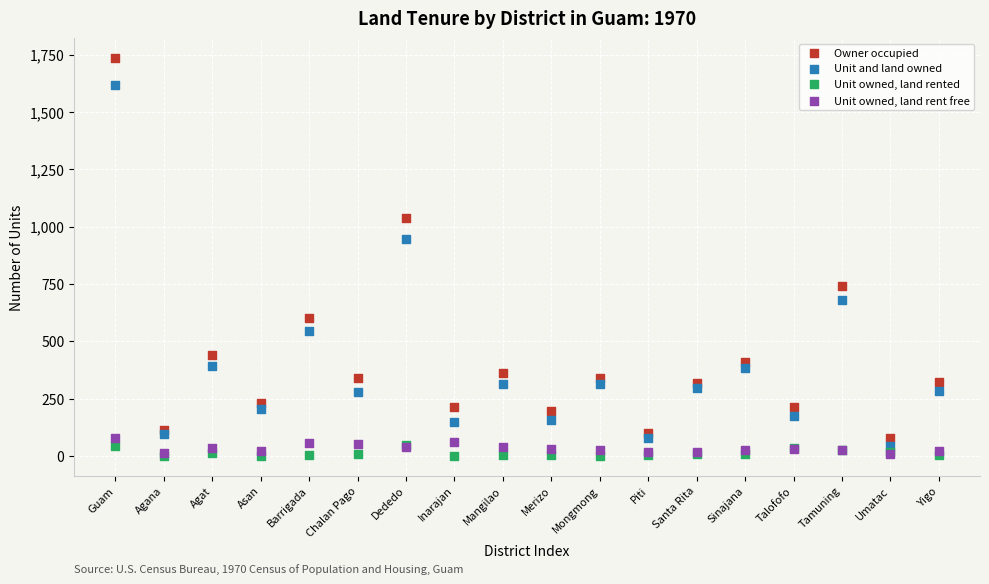

In the Unit and land owned series, what Y value is closest to 829?

947